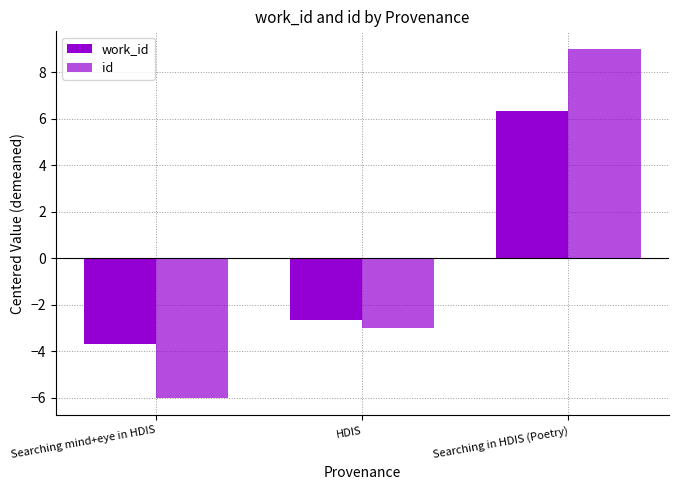

The value of id at Searching in HDIS (Poetry) is 9.0. True or false?

True